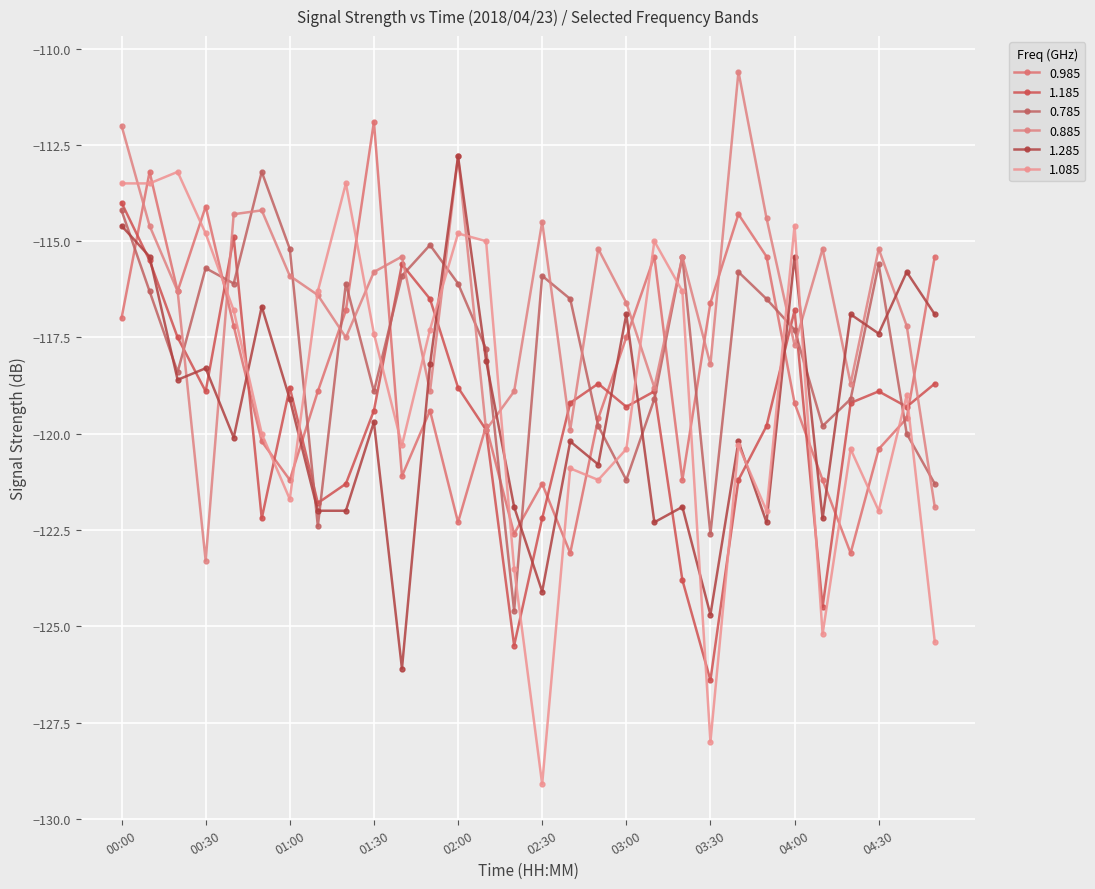

What is the sum of all 1.185 values?

-3587.5